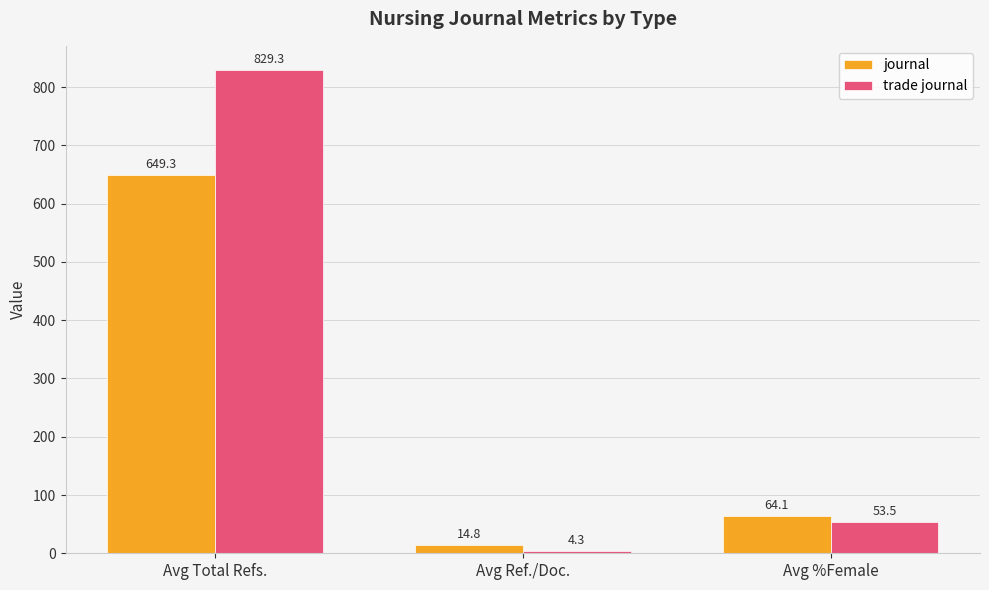

What is the label of the 1st bar from the left?

Avg Total Refs.